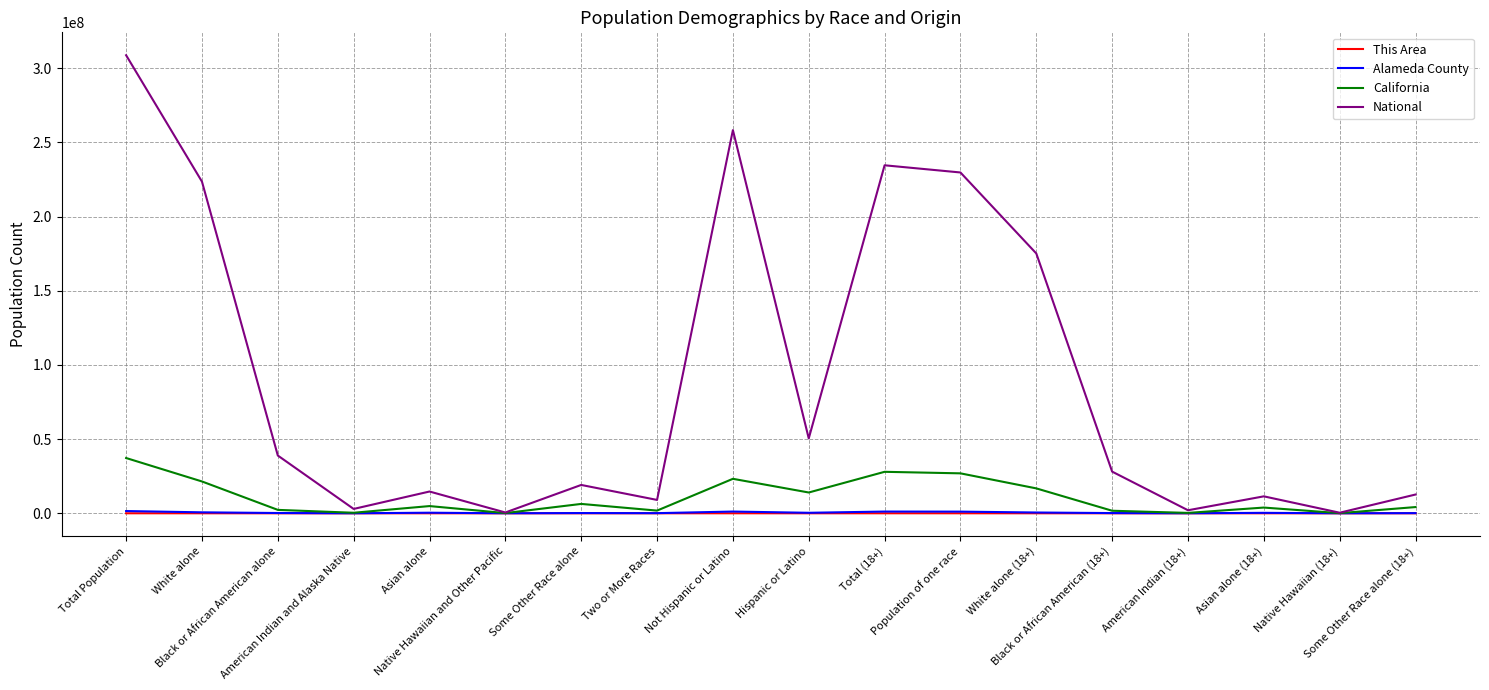

What is the greatest value displayed?

308745538